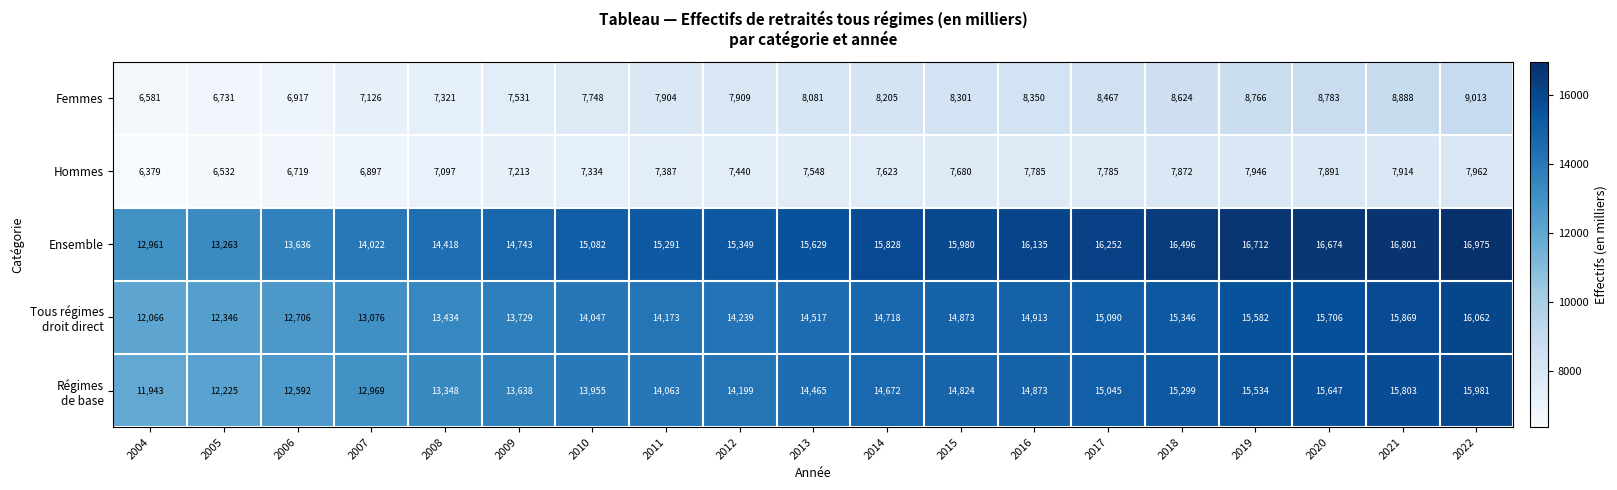

What is the smallest value displayed?

6379